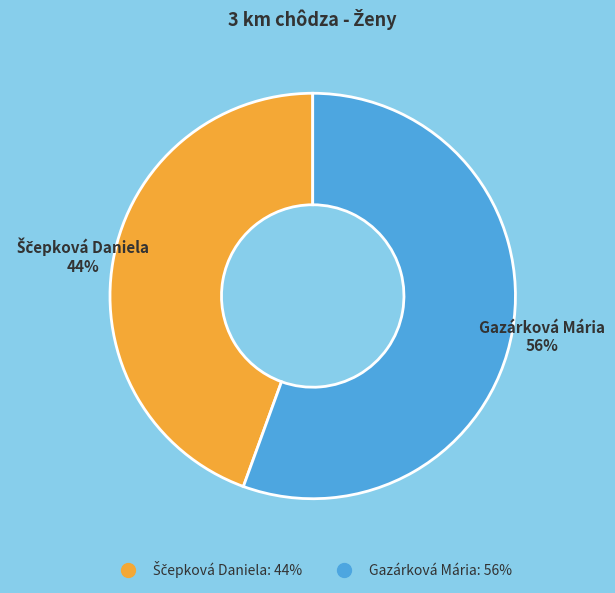

Which category has the biggest portion of the pie?

Gazárková Mária